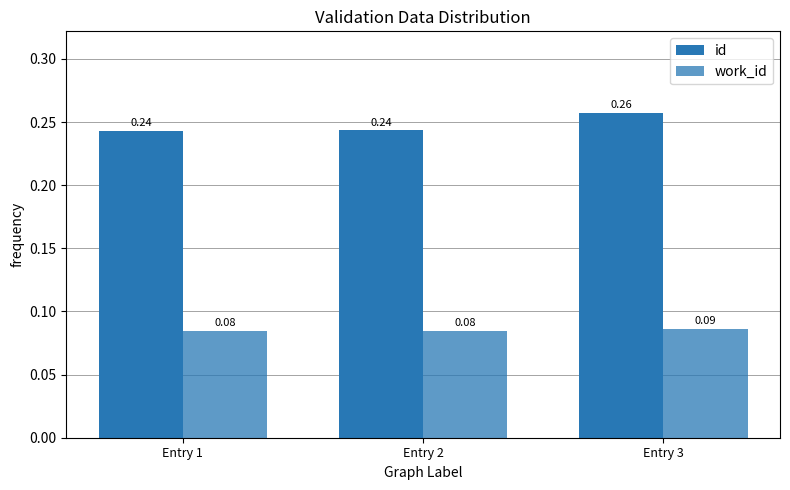

Does the chart contain stacked bars?

No